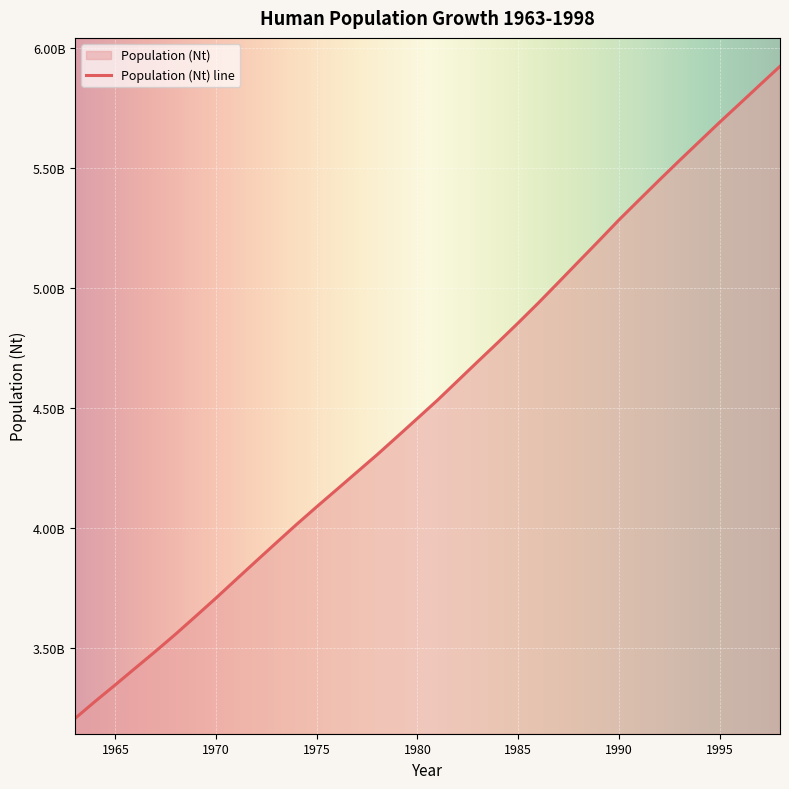

What is the difference between the maximum and minimum values?

2718868202